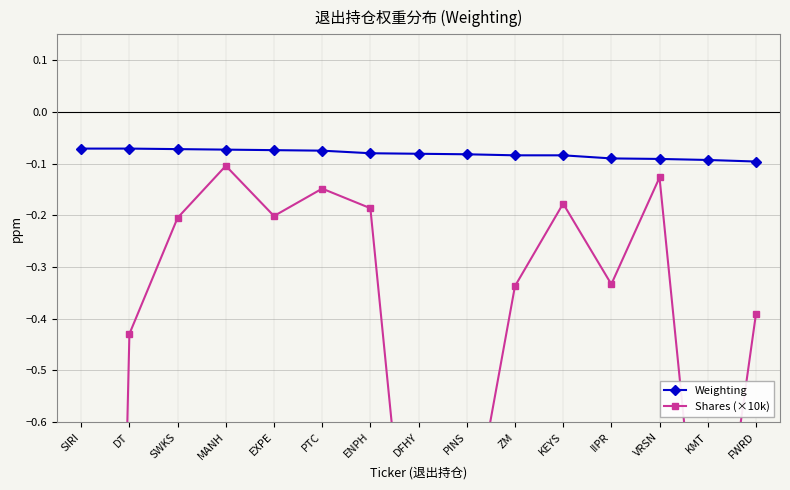

What position from the right is VRSN?

3